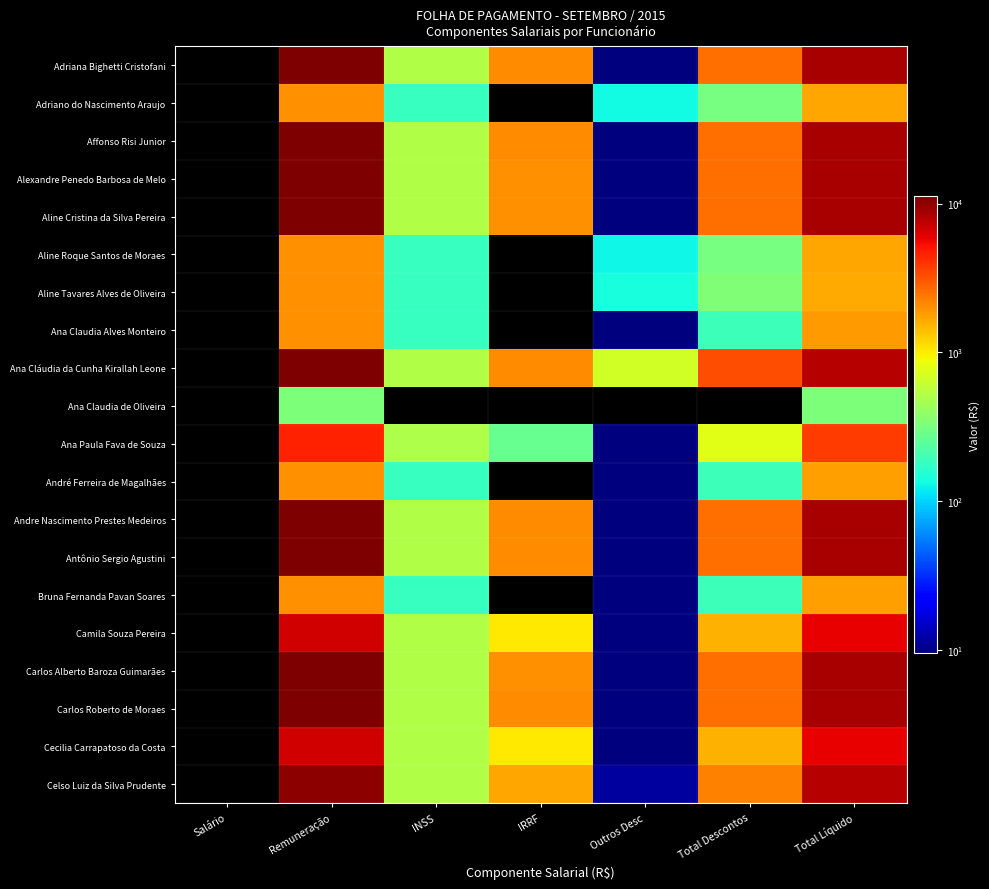

Reading left to right, what are all the values shown in this chart?

Adriana Bighetti Cristofani: Salário=0.0	Remuneração=11152.4	INSS=513.0	IRRF=2056.5	Outros Desc=9.5	Total Descontos=2579.0	Total Líquido=8573.4
Adriano do Nascimento Araujo: Salário=0.0	Remuneração=2000.0	INSS=180.0	IRRF=0.0	Outros Desc=131.6	Total Descontos=311.6	Total Líquido=1688.4
Affonso Risi Junior: Salário=0.0	Remuneração=11152.4	INSS=513.0	IRRF=2056.5	Outros Desc=9.5	Total Descontos=2579.0	Total Líquido=8573.4
Alexandre Penedo Barbosa de Melo: Salário=0.0	Remuneração=11152.4	INSS=513.0	IRRF=2004.3	Outros Desc=9.5	Total Descontos=2526.8	Total Líquido=8625.5
Aline Cristina da Silva Pereira: Salário=0.0	Remuneração=11152.4	INSS=513.0	IRRF=2004.3	Outros Desc=9.5	Total Descontos=2526.8	Total Líquido=8625.5
Aline Roque Santos de Moraes: Salário=0.0	Remuneração=2000.0	INSS=180.0	IRRF=0.0	Outros Desc=129.5	Total Descontos=309.5	Total Líquido=1690.5
Aline Tavares Alves de Oliveira: Salário=0.0	Remuneração=2000.0	INSS=178.9	IRRF=0.0	Outros Desc=142.2	Total Descontos=341.0	Total Líquido=1659.0
Ana Claudia Alves Monteiro: Salário=0.0	Remuneração=2000.0	INSS=181.1	IRRF=0.0	Outros Desc=9.5	Total Descontos=190.6	Total Líquido=1821.5
Ana Cláudia da Cunha Kirallah Leone: Salário=0.0	Remuneração=11223.8	INSS=513.0	IRRF=2056.5	Outros Desc=678.6	Total Descontos=3248.1	Total Líquido=7975.7
Ana Claudia de Oliveira: Salário=0.0	Remuneração=333.3	INSS=0.0	IRRF=0.0	Outros Desc=0.0	Total Descontos=0.0	Total Líquido=333.3
Ana Paula Fava de Souza: Salário=0.0	Remuneração=4521.4	INSS=497.4	IRRF=269.3	Outros Desc=9.5	Total Descontos=776.1	Total Líquido=3745.3
André Ferreira de Magalhães: Salário=0.0	Remuneração=2000.0	INSS=180.0	IRRF=0.0	Outros Desc=9.5	Total Descontos=189.5	Total Líquido=1810.5
Andre Nascimento Prestes Medeiros: Salário=0.0	Remuneração=11152.4	INSS=513.0	IRRF=2056.5	Outros Desc=9.5	Total Descontos=2579.0	Total Líquido=8573.4
Antônio Sergio Agustini: Salário=0.0	Remuneração=11152.4	INSS=513.0	IRRF=2056.5	Outros Desc=9.5	Total Descontos=2579.0	Total Líquido=8573.4
Bruna Fernanda Pavan Soares: Salário=0.0	Remuneração=2000.0	INSS=180.0	IRRF=0.0	Outros Desc=9.5	Total Descontos=189.5	Total Líquido=1810.5
Camila Souza Pereira: Salário=0.0	Remuneração=6698.0	INSS=513.0	IRRF=1015.7	Outros Desc=9.5	Total Descontos=1538.2	Total Líquido=5829.6
Carlos Alberto Baroza Guimarães: Salário=0.0	Remuneração=11152.4	INSS=513.0	IRRF=2004.3	Outros Desc=9.5	Total Descontos=2526.8	Total Líquido=8625.5
Carlos Roberto de Moraes: Salário=0.0	Remuneração=11152.4	INSS=513.0	IRRF=2056.5	Outros Desc=9.5	Total Descontos=2579.0	Total Líquido=8573.4
Cecilia Carrapatoso da Costa: Salário=0.0	Remuneração=6698.0	INSS=513.0	IRRF=1015.7	Outros Desc=9.5	Total Descontos=1538.2	Total Líquido=5829.6
Celso Luiz da Silva Prudente: Salário=0.0	Remuneração=10080.9	INSS=513.0	IRRF=1709.7	Outros Desc=11.6	Total Descontos=2234.3	Total Líquido=7846.6